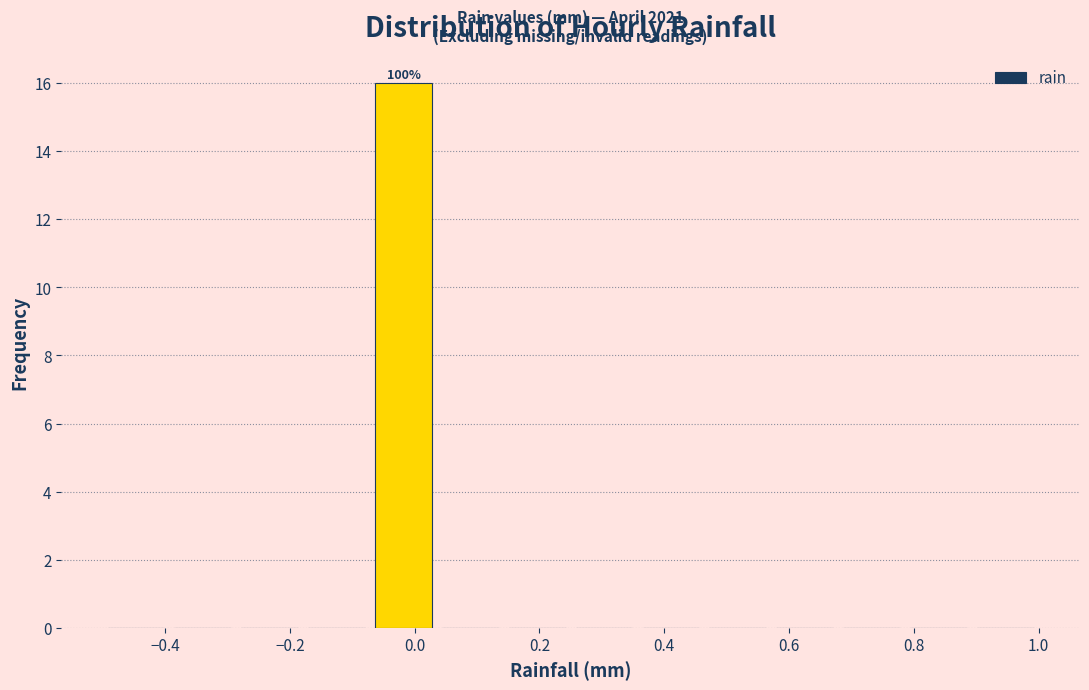

Over which range of the x-axis is the bar tallest?

-0.08 to 0.04